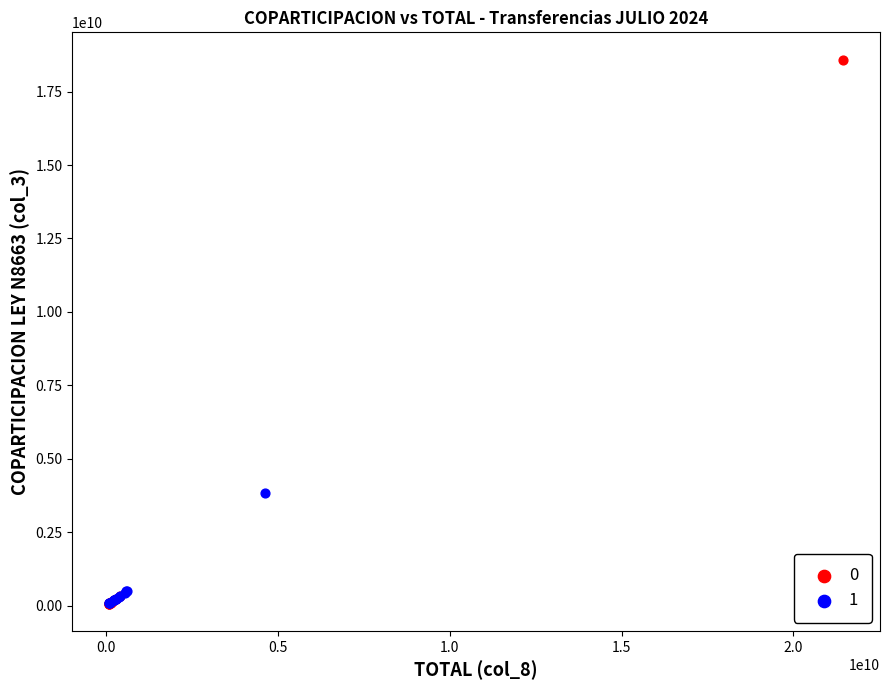

What are all the series names shown in the legend?

0, 1